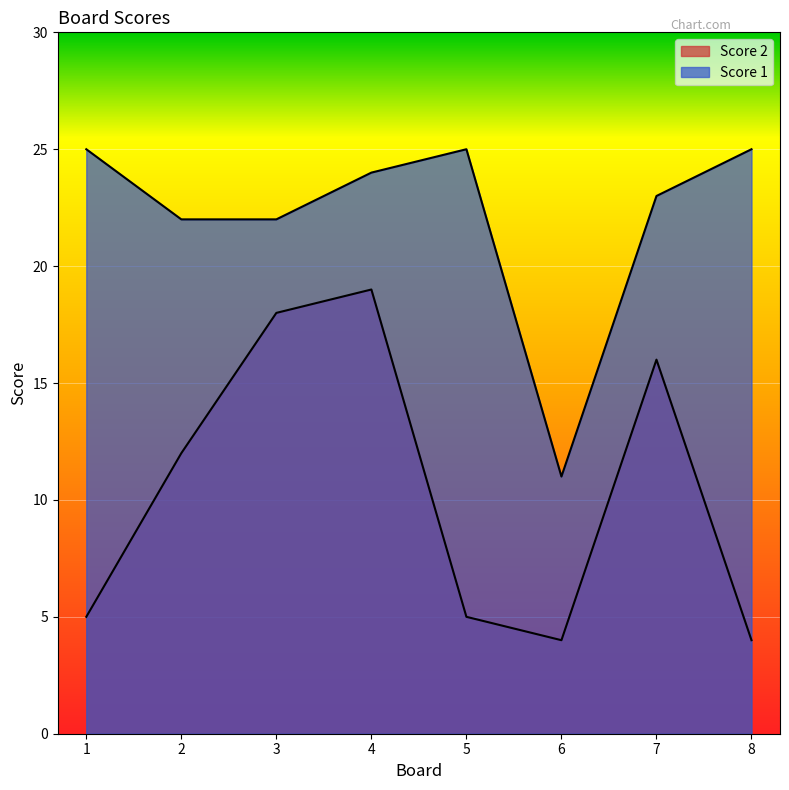

Reading left to right, list all the values displayed in this chart.

Score 2: 1=5	2=12	3=18	4=19	5=5	6=4	7=16	8=4
Score 1: 1=25	2=22	3=22	4=24	5=25	6=11	7=23	8=25